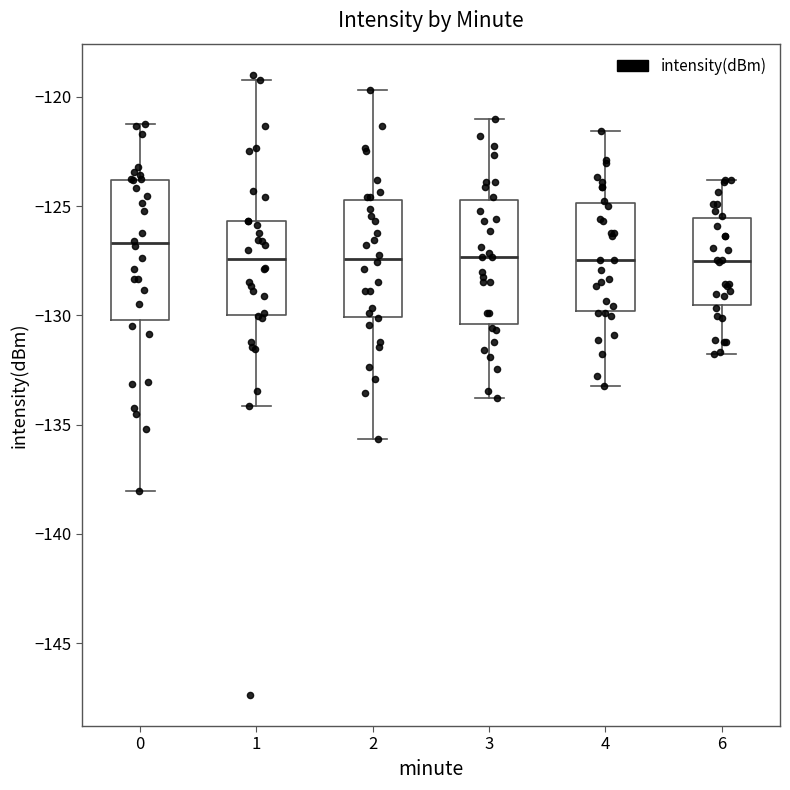

Where does the upper whisker of the box at x = 0 end on the y-axis? The values are not printed on the chart, so give them approximately, as read against the axis.

-121.0